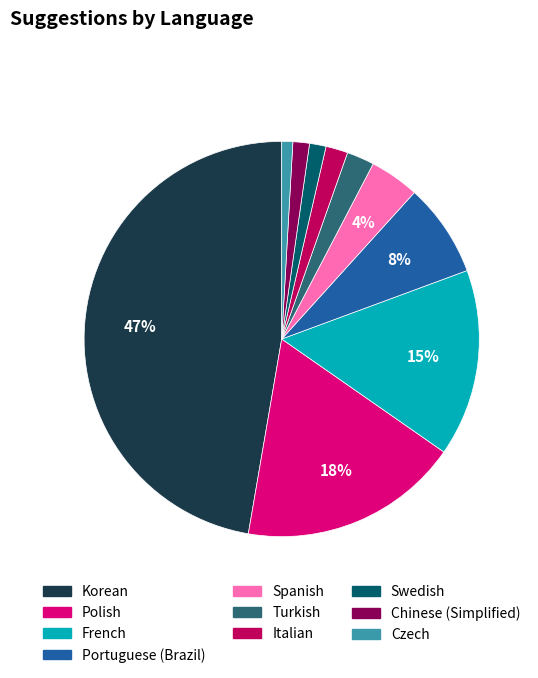

Count the number of slices in the pie.

10